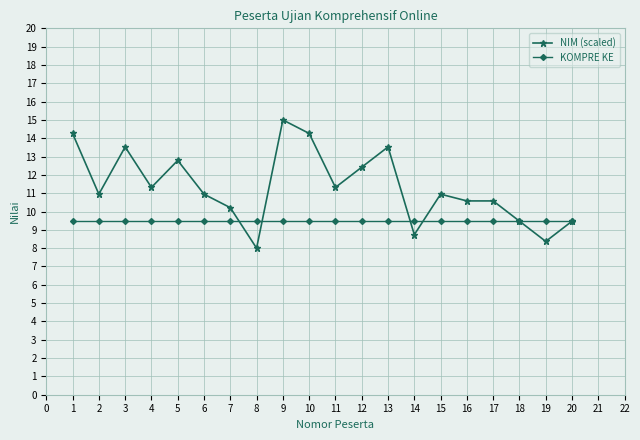

What value does the NIM (scaled) series have at 2?

10.9